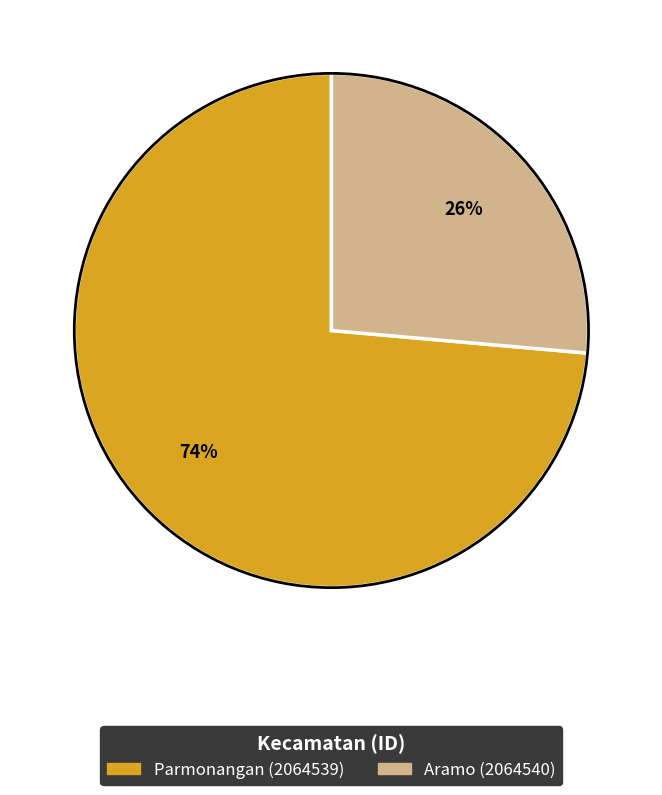

Which category has the smallest portion of the pie?

Aramo (2064540)